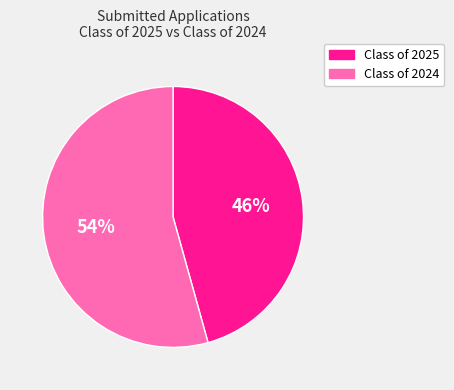

To the nearest percent, what is the average slice percentage?

50%